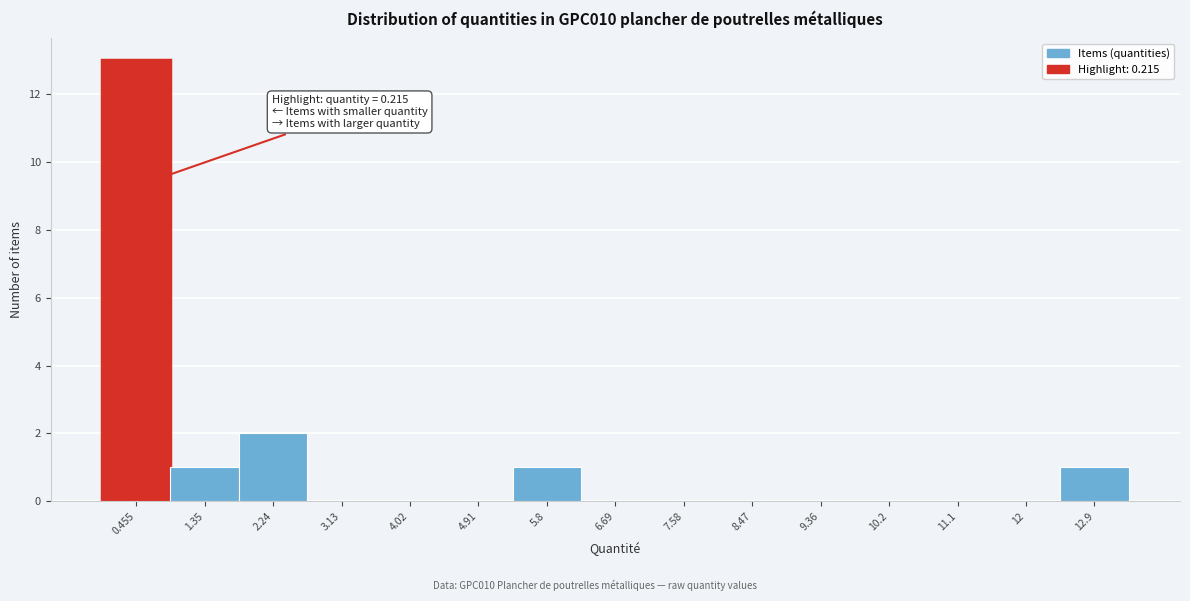

Which range on the x-axis has the tallest bar?

0.0 to 0.9